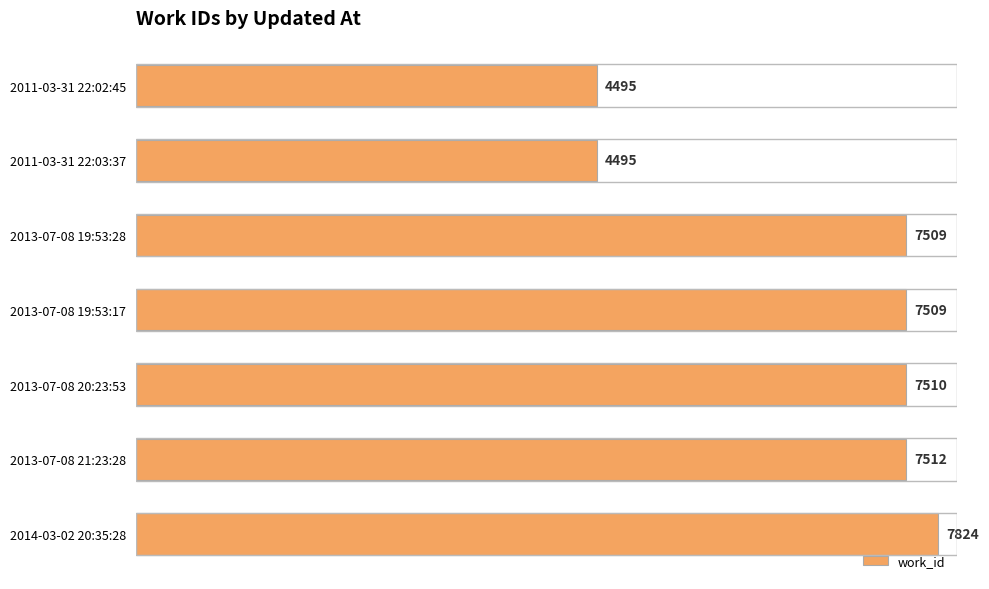

What is the difference between the maximum and second lowest values?

3329